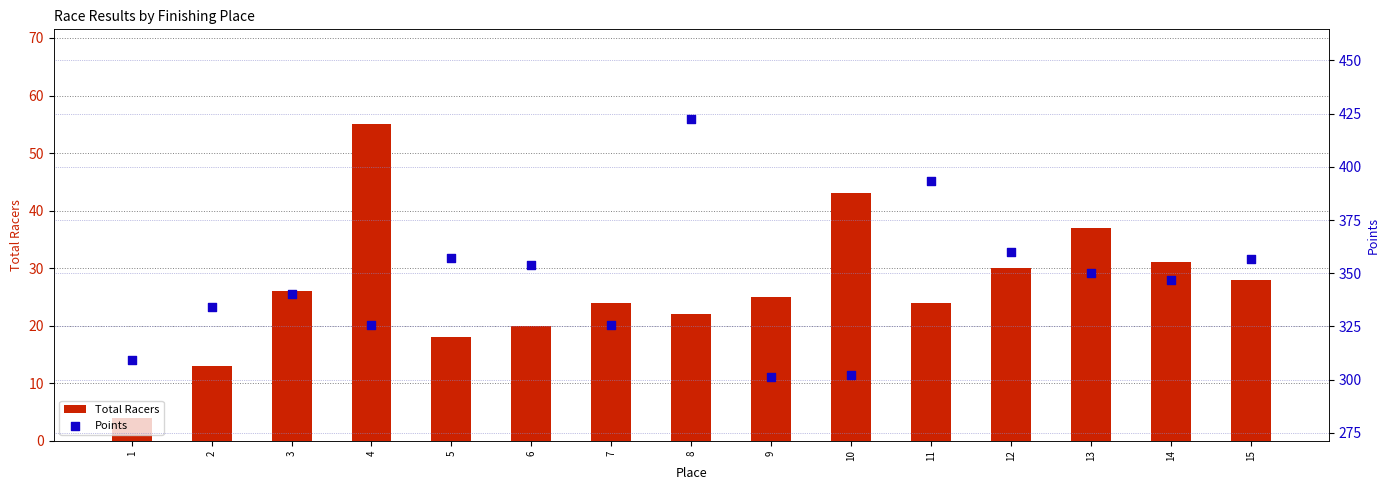

Which series has the largest total across all categories?

Points